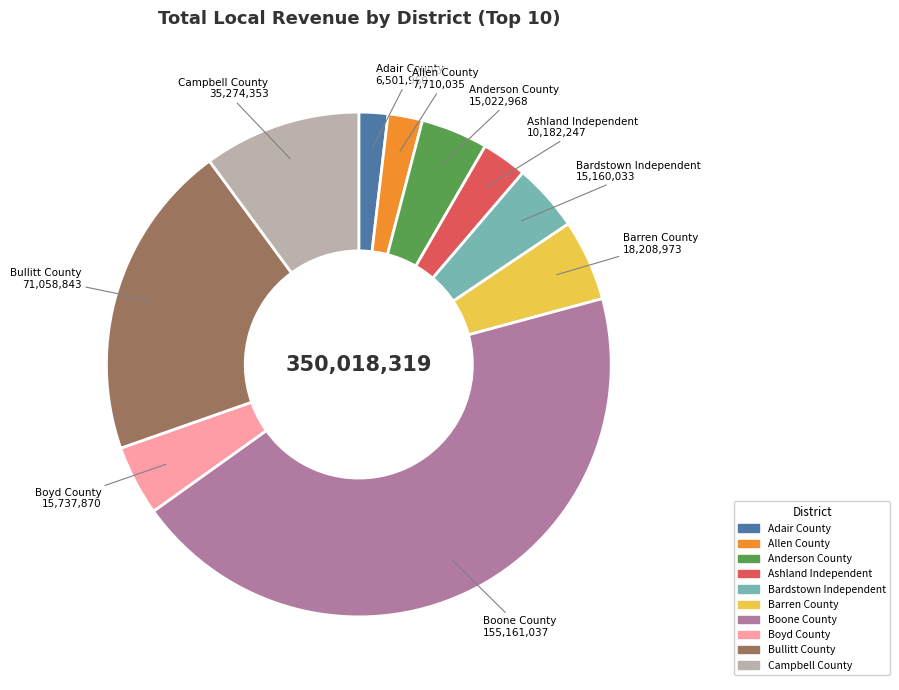

Is there any slice that represents more than half of the pie?

No